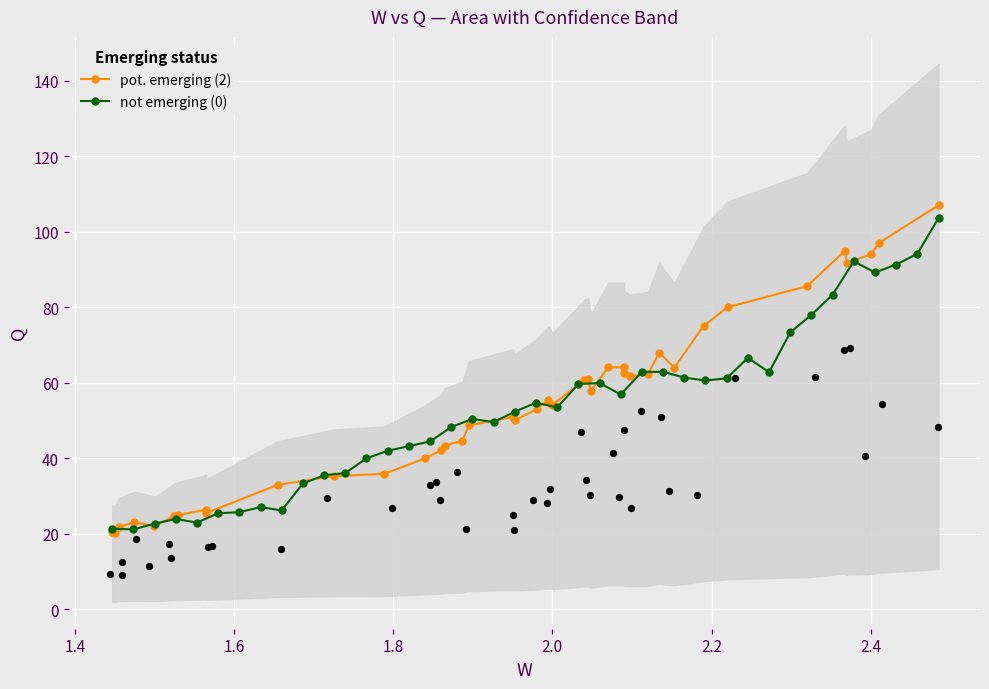

At how many categories does at least one series exceed 61?

15